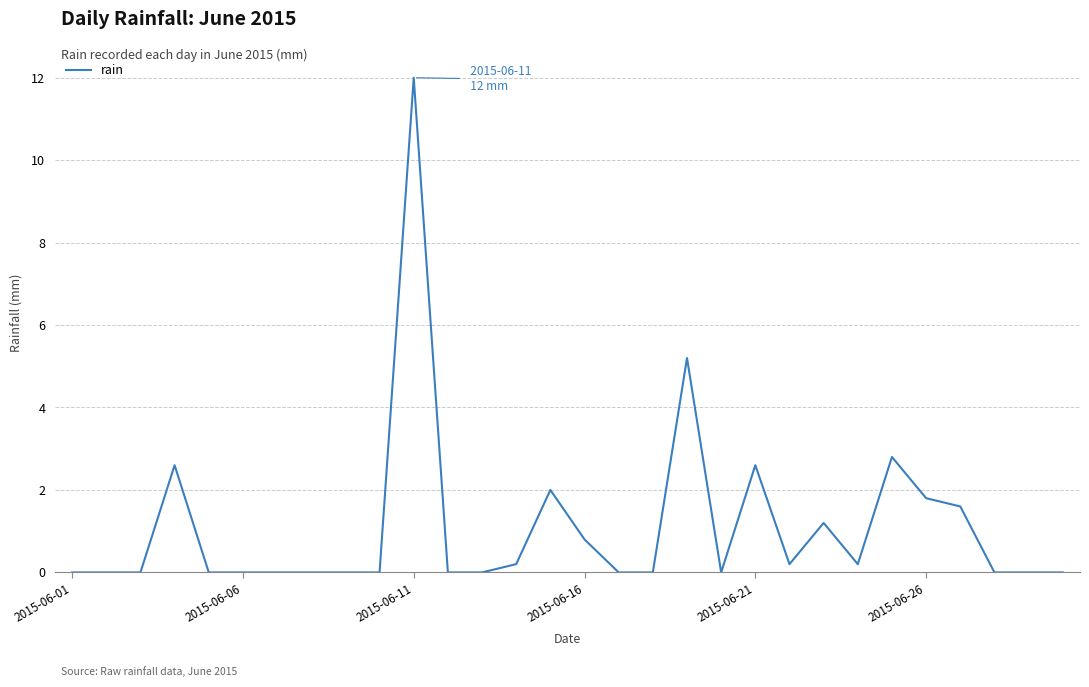

What is the maximum value shown in the chart?

12.0